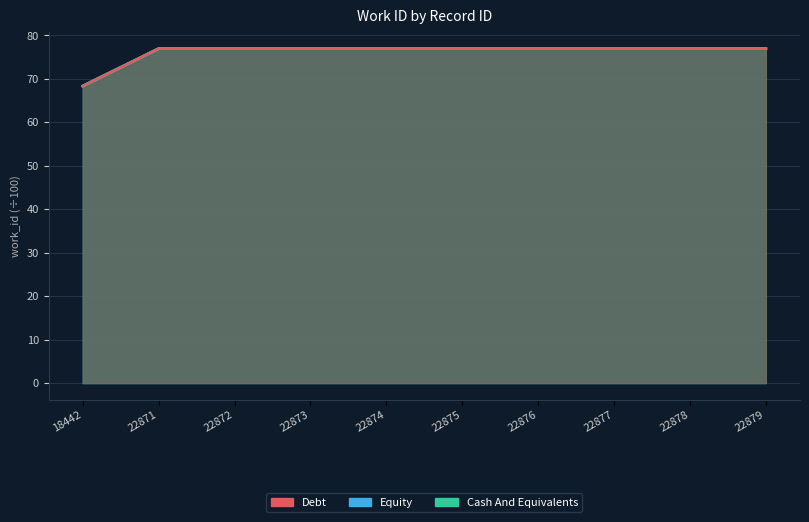

What is the maximum value for Equity?

76.9